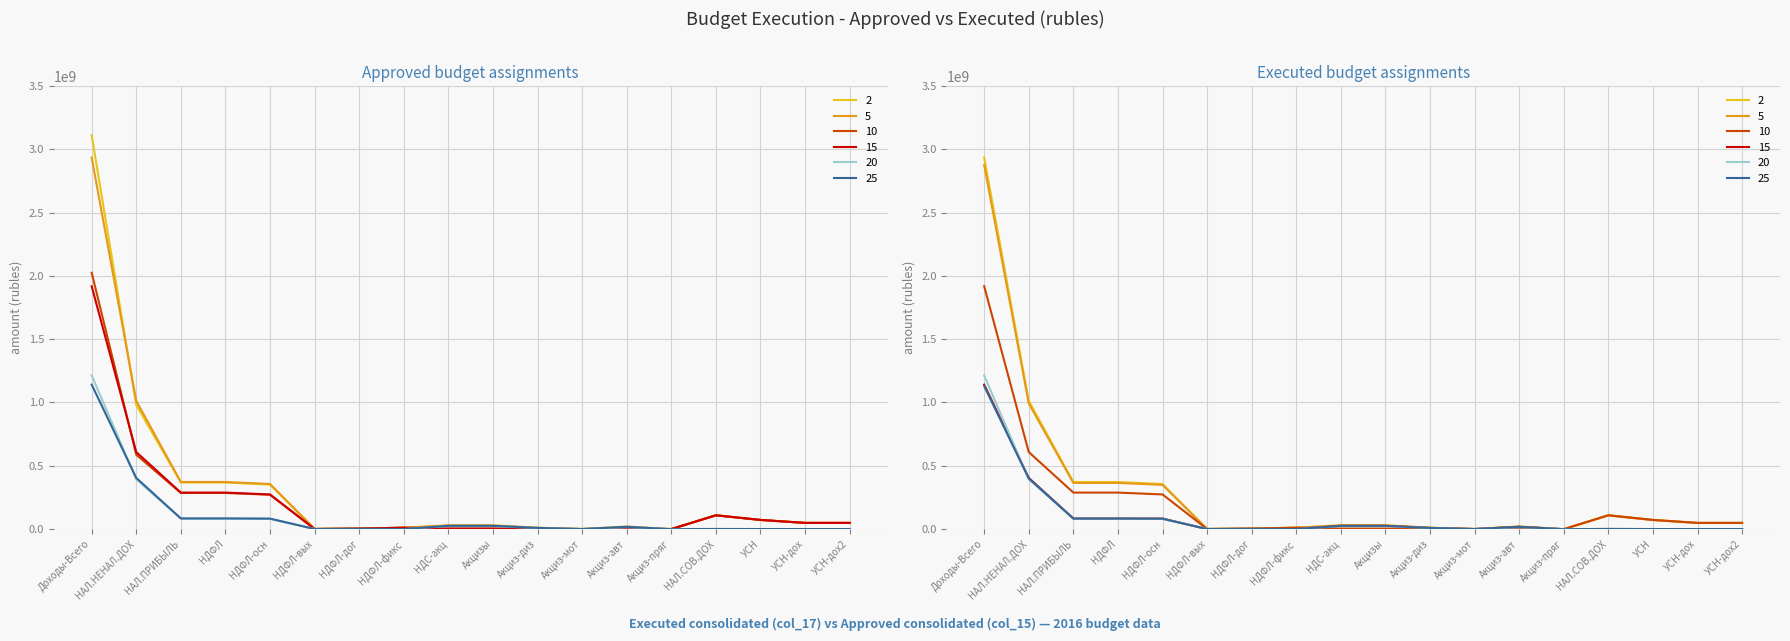

Is it true that 10 equals 285153439.5 at НДФЛ?

True